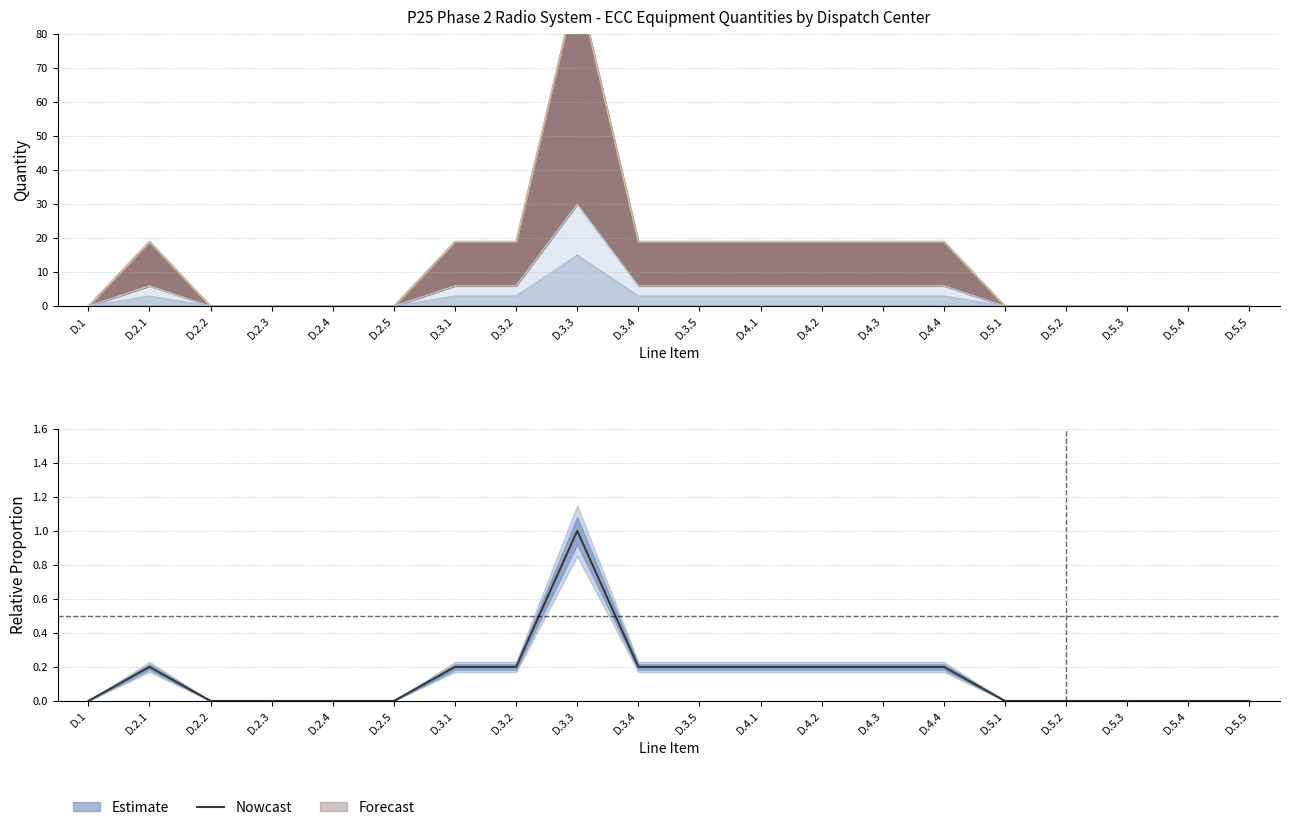

List the labels in order of value, smallest first.

D.1, D.2.2, D.2.3, D.2.4, D.2.5, D.5.1, D.5.2, D.5.3, D.5.4, D.5.5, D.2.1, D.3.1, D.3.2, D.3.4, D.3.5, D.4.1, D.4.2, D.4.3, D.4.4, D.3.3